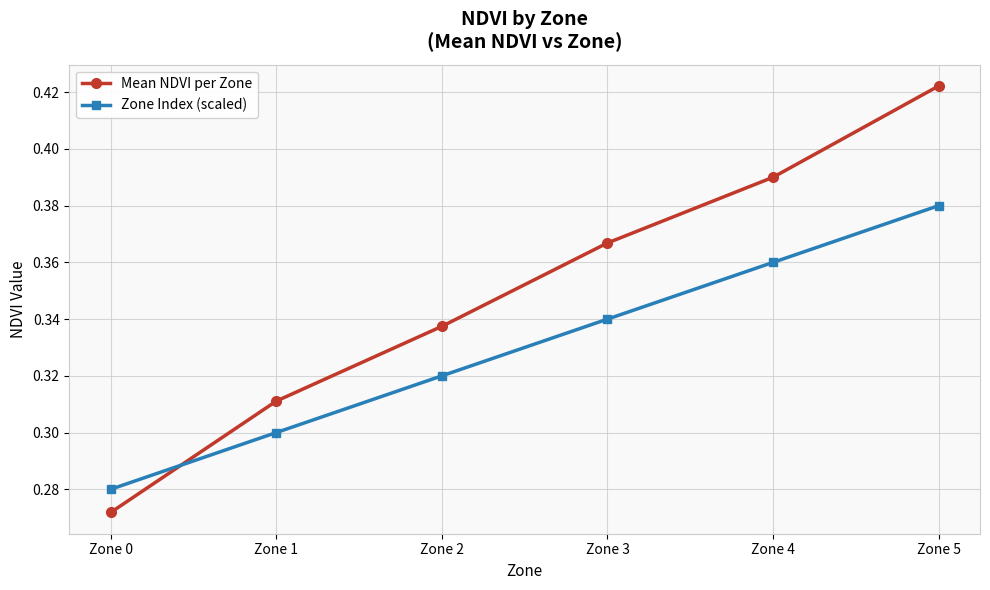

What is the sum of all Zone Index (scaled) values?

2.0